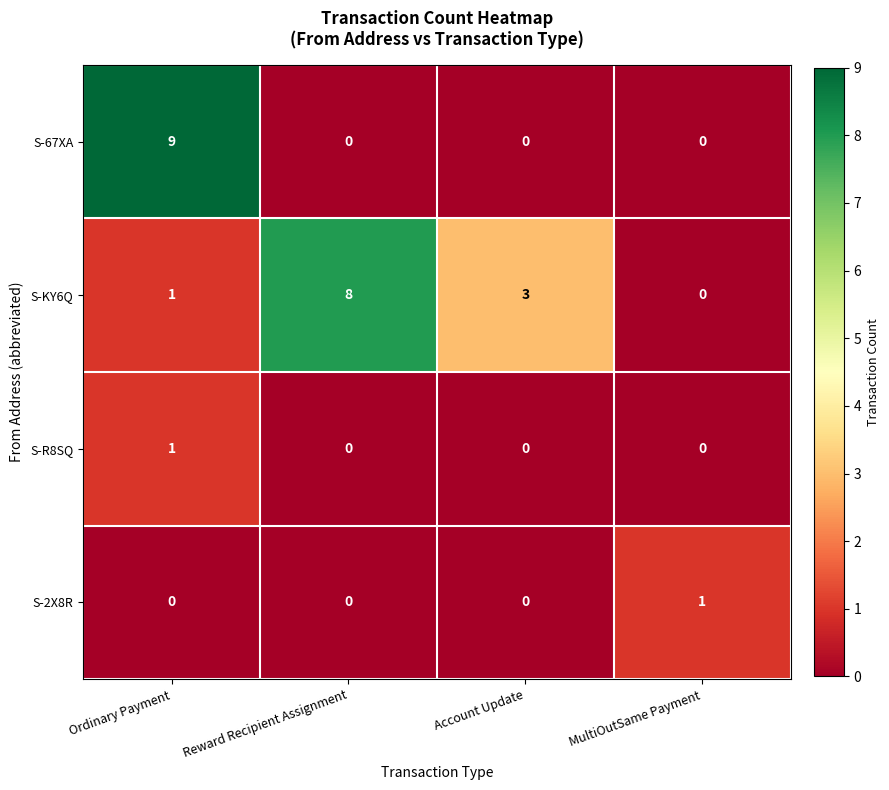

Which series changed the most between Ordinary Payment and Account Update?

S-67XA